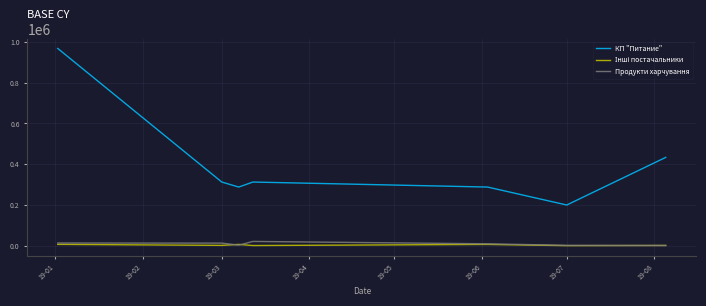

What is the greatest value displayed?

967487.5